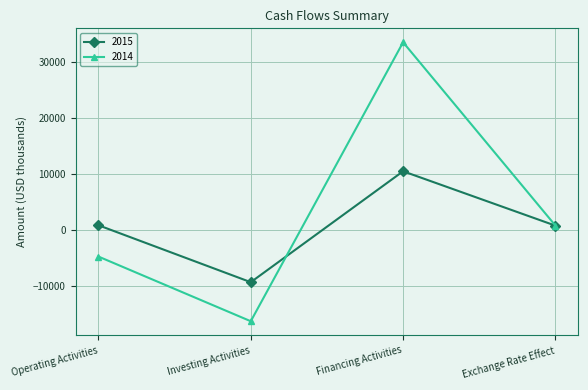

At which label does 2014 first exceed 730?

Financing Activities